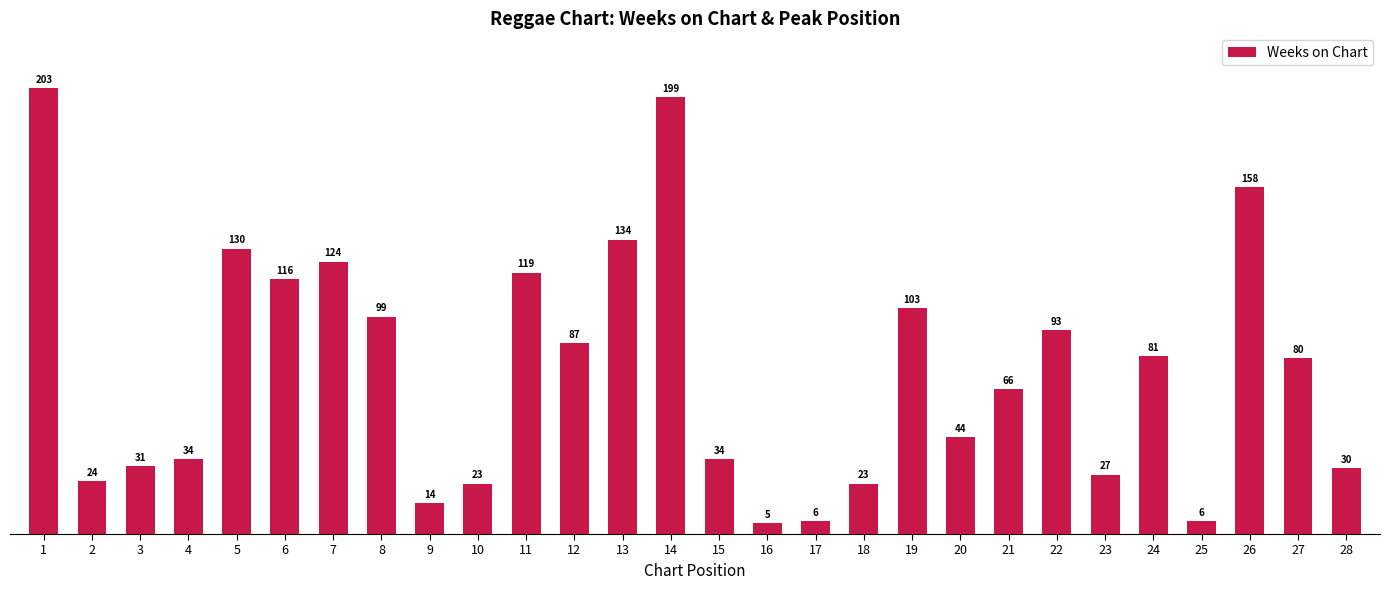

Are the bars grouped side by side (vs. stacked)?

No